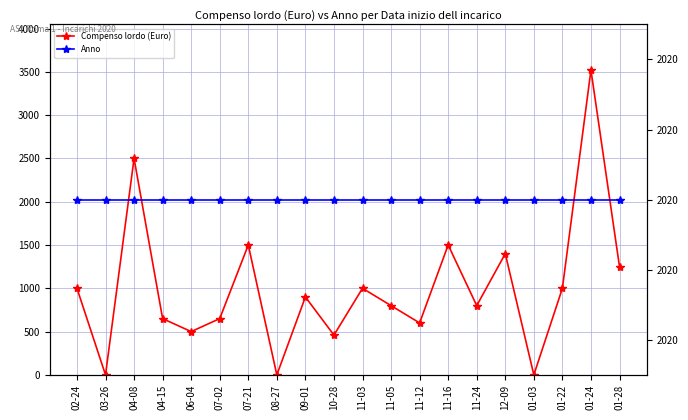

Reading left to right, list all the values displayed in this chart.

Compenso lordo (Euro): 1000.0	0.0	2500.0	650.0	500.0	650.0	1500.0	0.0	900.0	459.6	1000.0	800.0	600.0	1500.0	800.0	1400.0	0.0	1000.0	3520.0	1250.0
Anno: 2020.0	2020.0	2020.0	2020.0	2020.0	2020.0	2020.0	2020.0	2020.0	2020.0	2020.0	2020.0	2020.0	2020.0	2020.0	2020.0	2020.0	2020.0	2020.0	2020.0